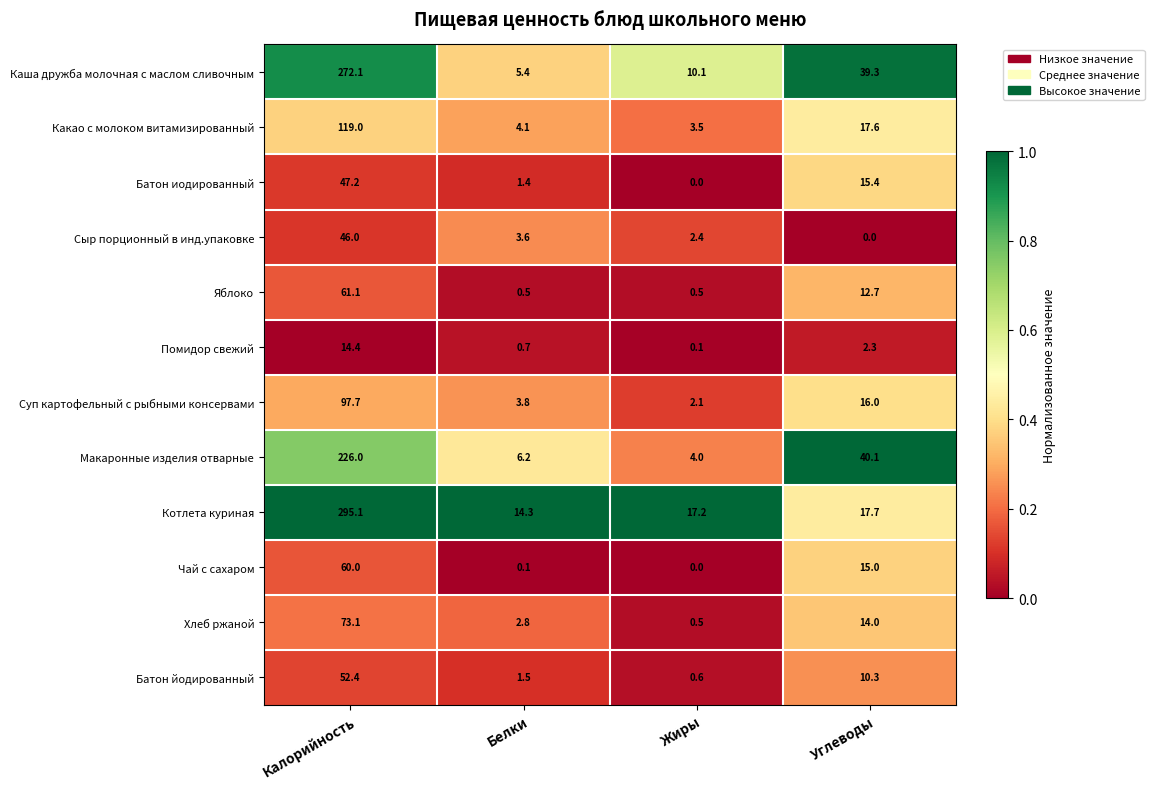

The value of Батон йодированный at Углеводы is 10.3. True or false?

True